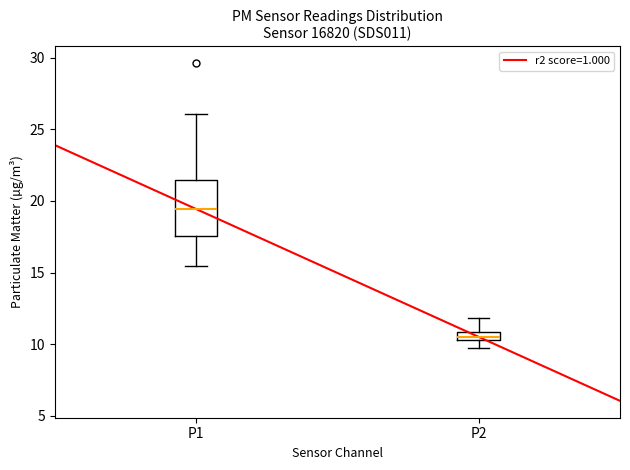

Which box is the tallest, from its lower edge to its upper edge?

P1